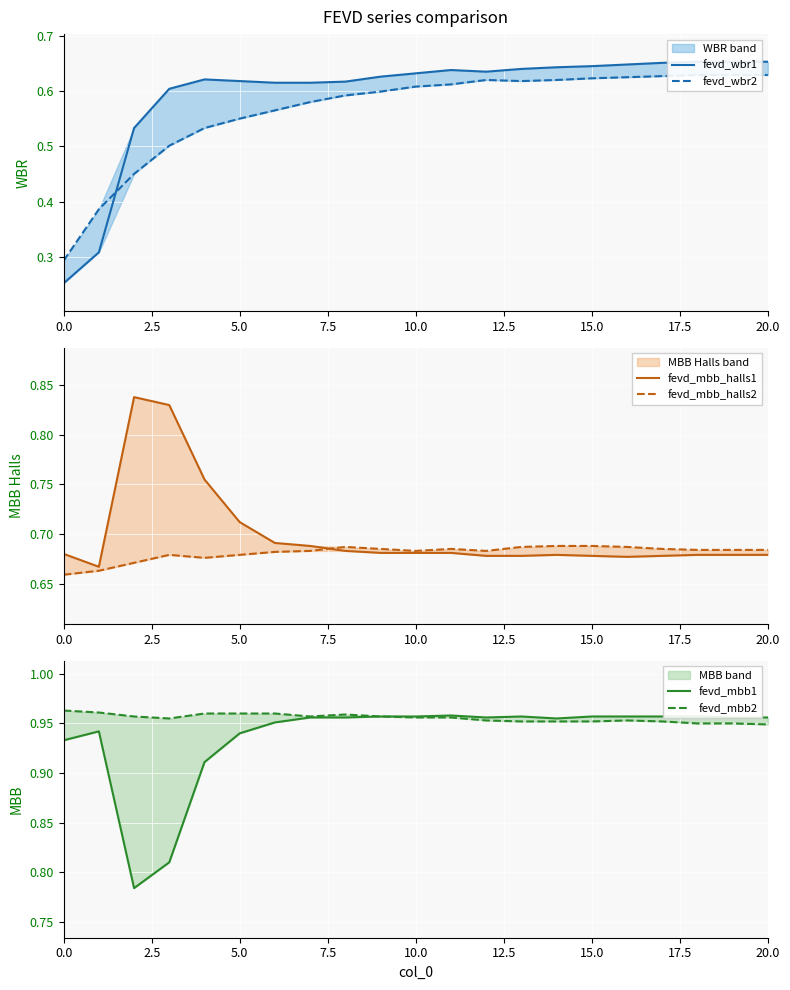

True or false: fevd_mbb2 and fevd_mbb1 cross at least once.

False